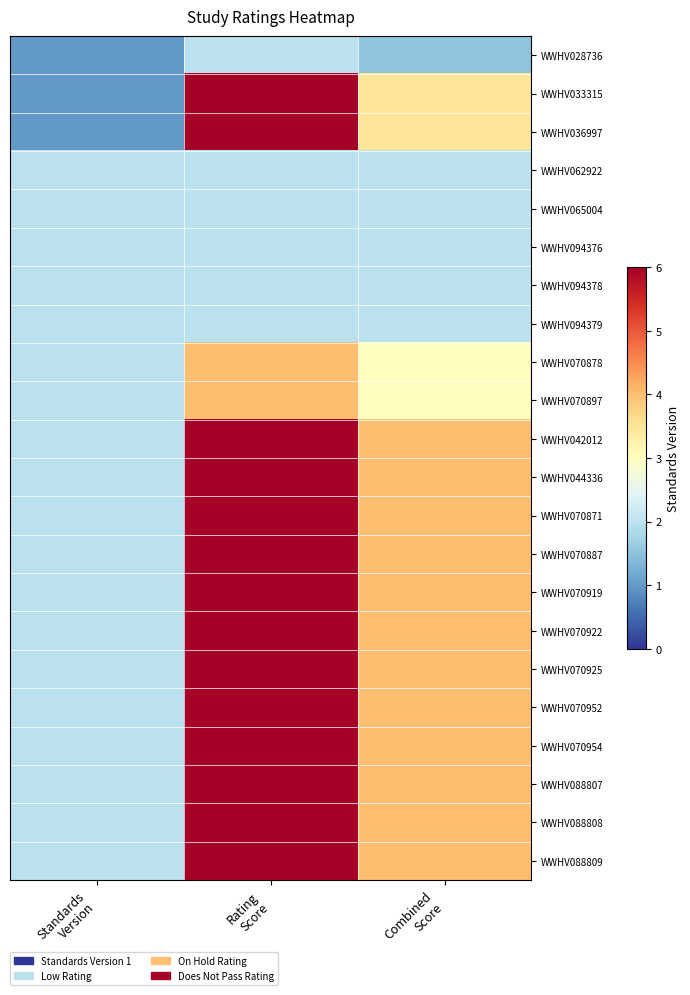

Rank the series by their maximum value, from lowest to highest.

WWHV028736, WWHV062922, WWHV065004, WWHV094376, WWHV094378, WWHV094379, WWHV070878, WWHV070897, WWHV033315, WWHV036997, WWHV042012, WWHV044336, WWHV070871, WWHV070887, WWHV070919, WWHV070922, WWHV070925, WWHV070952, WWHV070954, WWHV088807, WWHV088808, WWHV088809